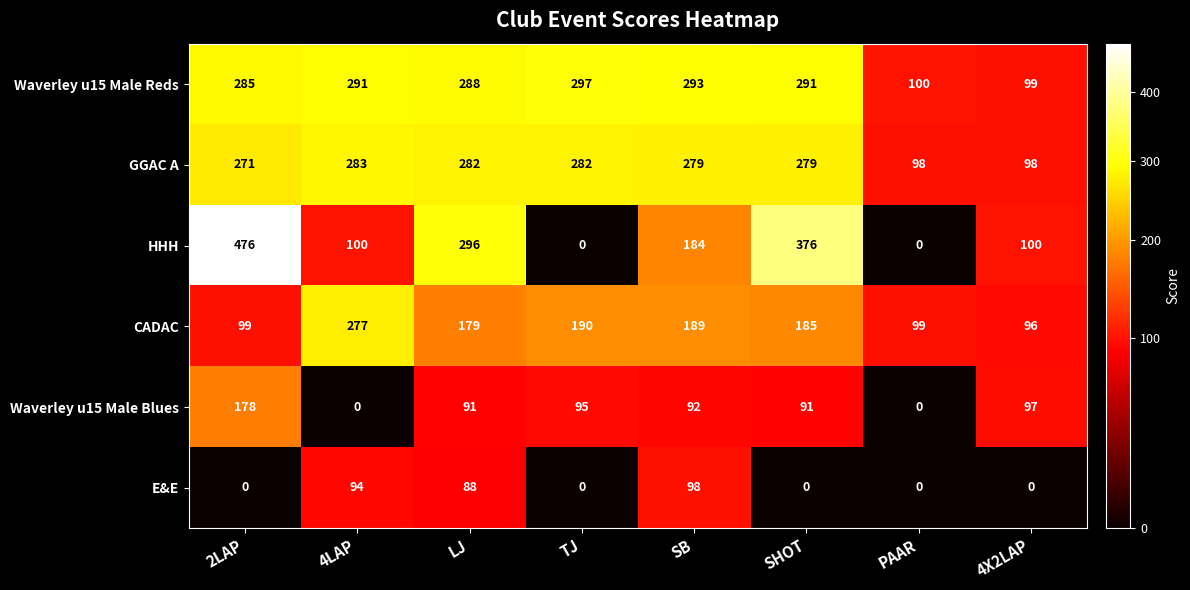

What is the maximum value shown in the chart?

476